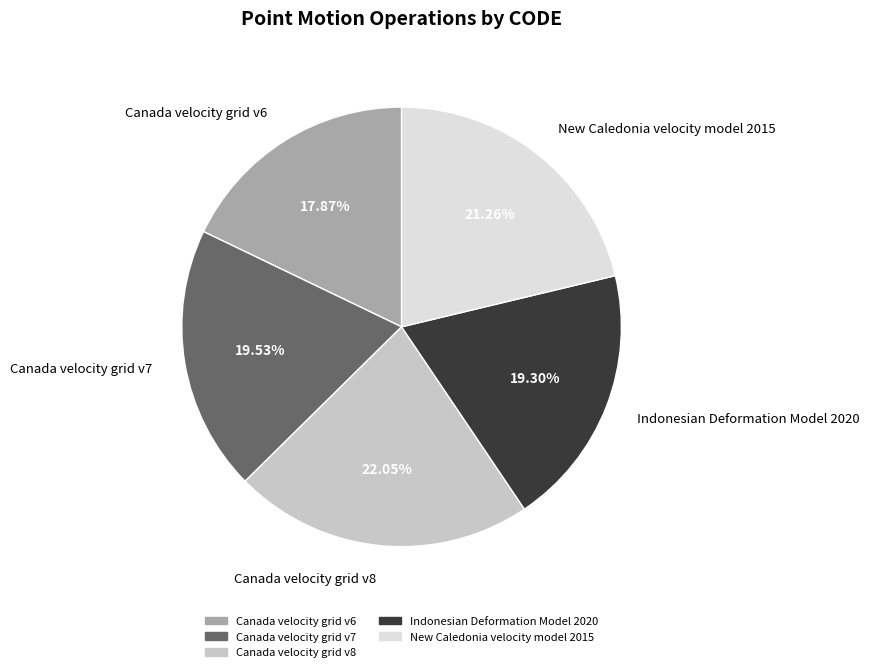

How many segments does this pie chart have?

5